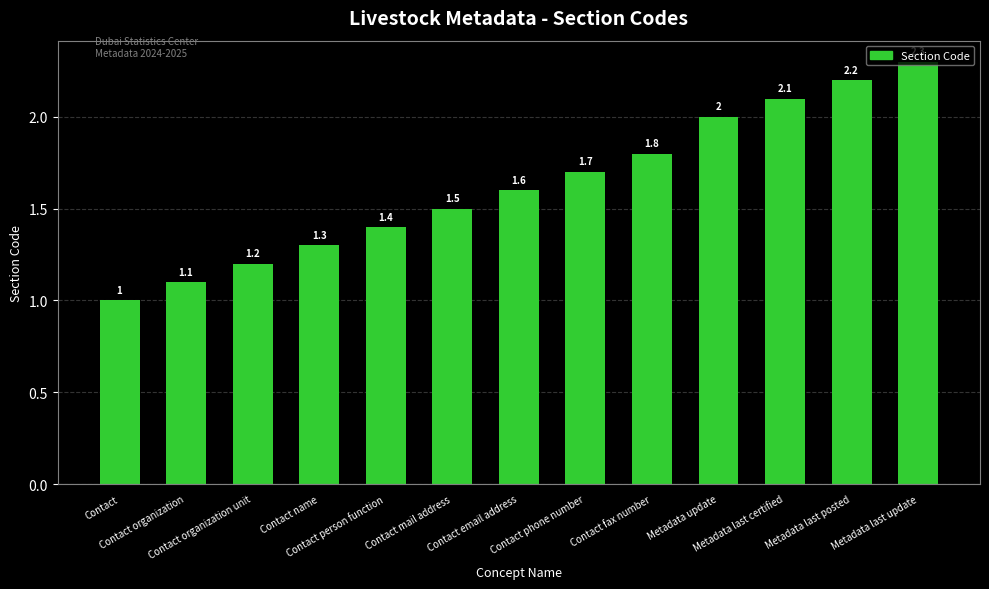

Reading left to right, list all the values displayed in this chart.

Contact=1.0	Contact organization=1.1	Contact organization unit=1.2	Contact name=1.3	Contact person function=1.4	Contact mail address=1.5	Contact email address=1.6	Contact phone number=1.7	Contact fax number=1.8	Metadata update=2.0	Metadata last certified=2.1	Metadata last posted=2.2	Metadata last update=2.3